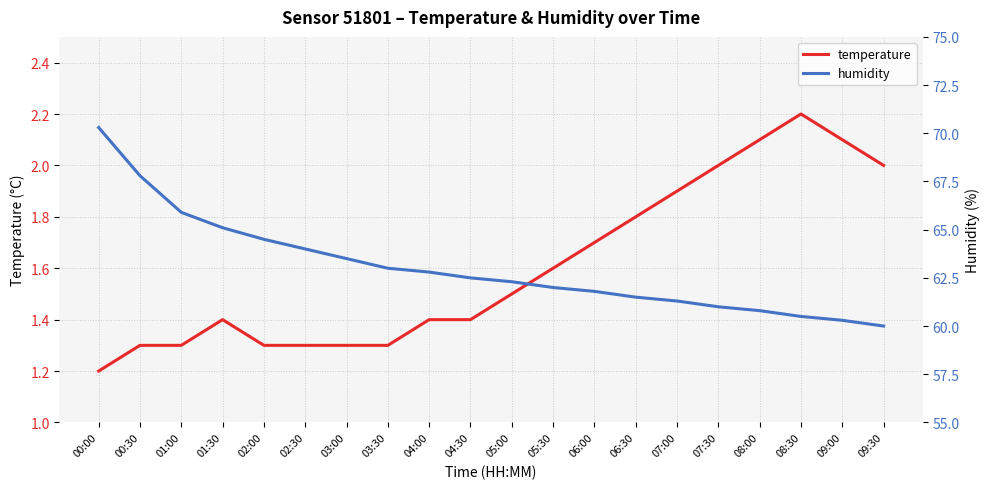

Which series has the largest range (max minus min)?

humidity